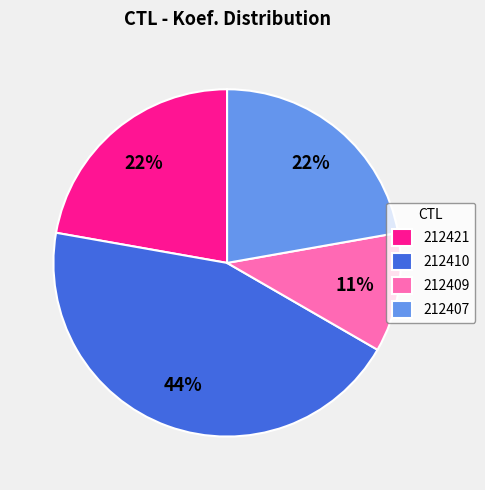

To the nearest percent, what percentage of the pie is 212409?

11%